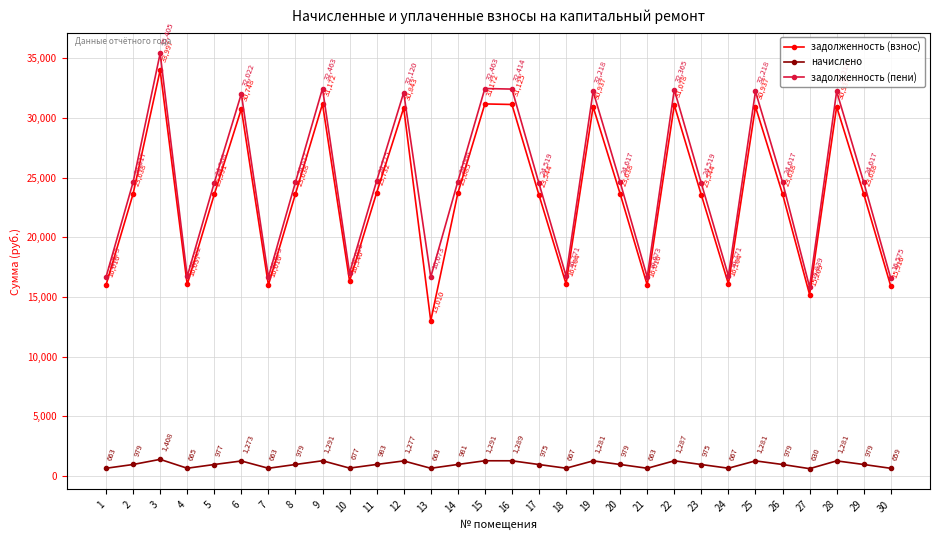

The задолженность (пени) series shows 32463.1 at 15. True or false?

True